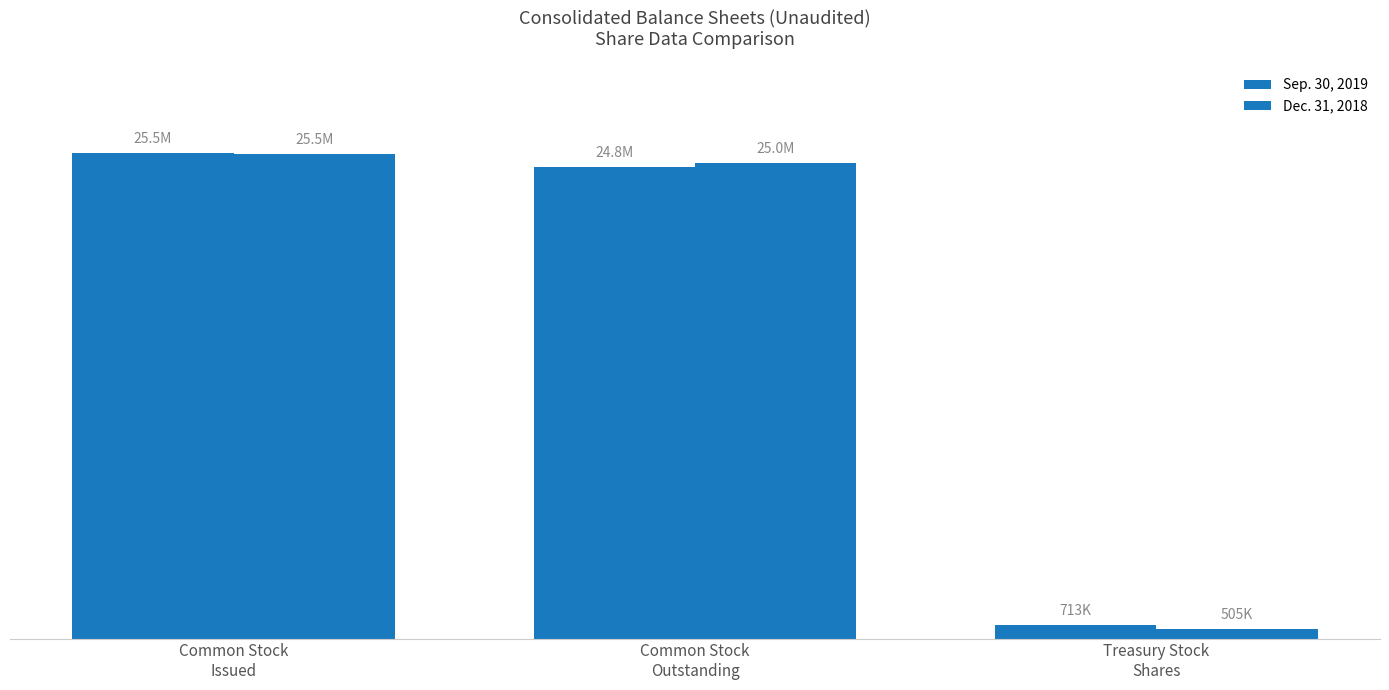

Between Treasury Stock
Shares and Common Stock
Issued, which is larger?

Common Stock
Issued